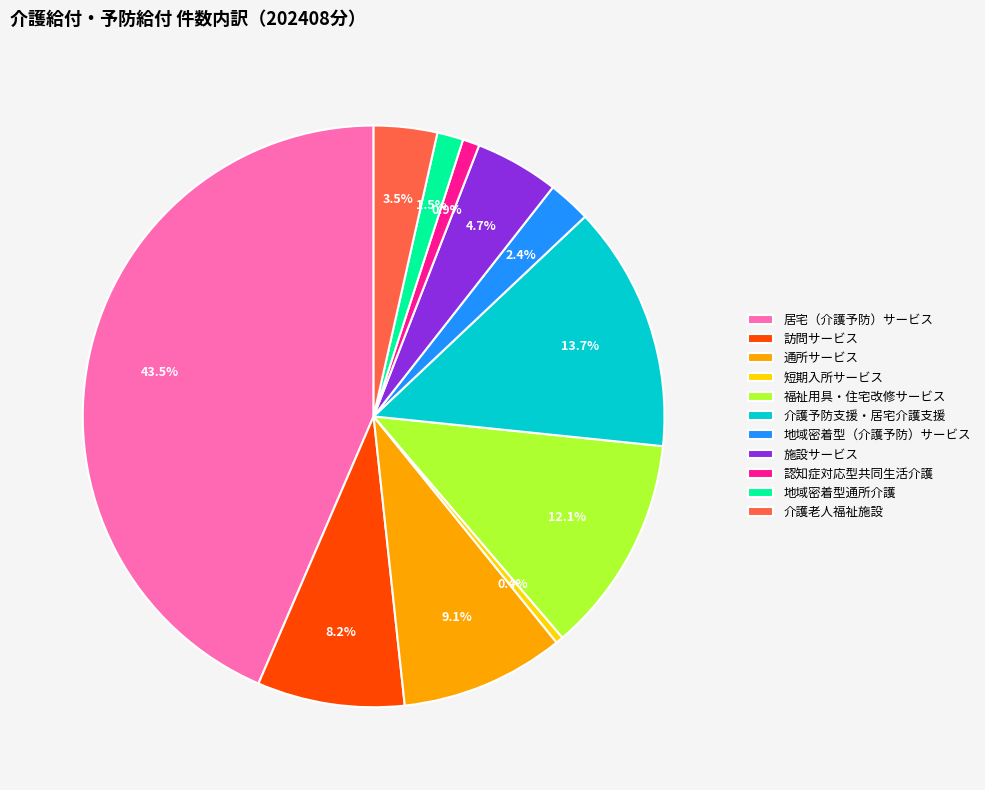

Count the number of slices in the pie.

11